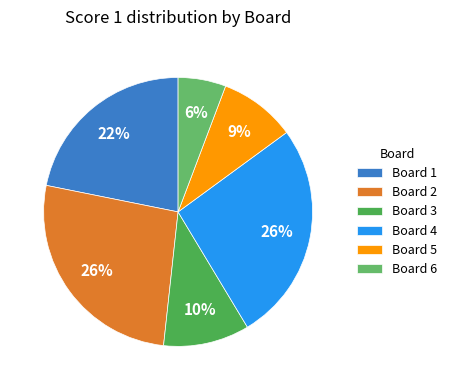

Is there any slice that represents more than half of the pie?

No